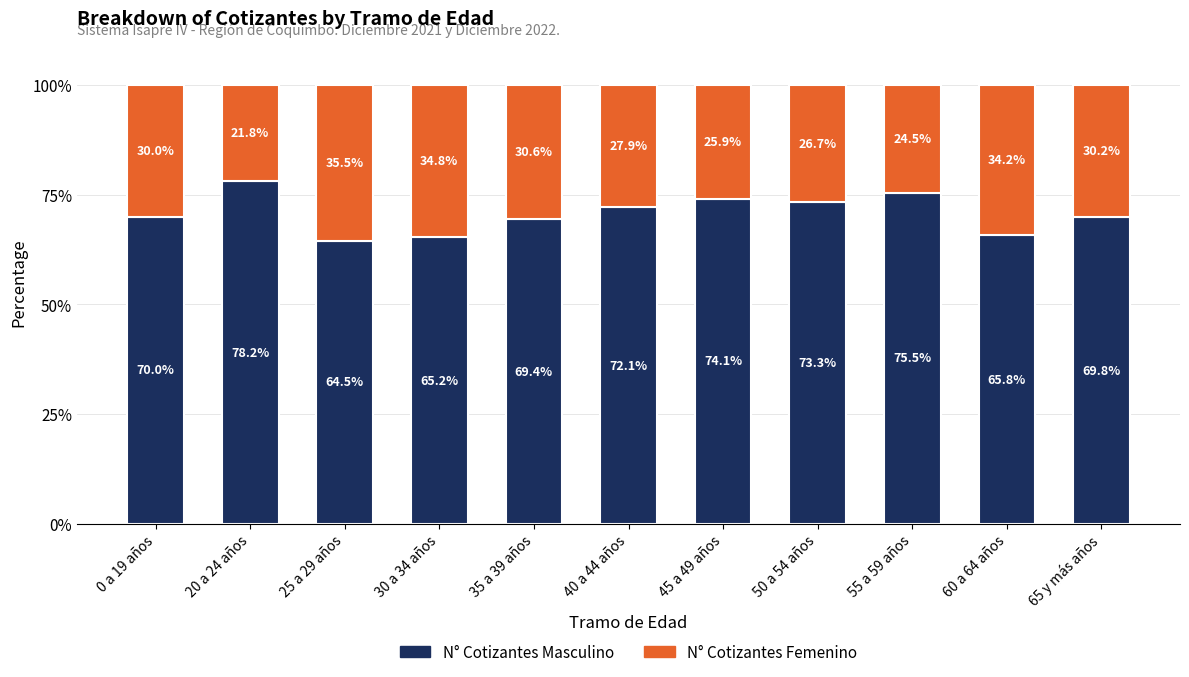

What is the lowest value of the N° Cotizantes Masculino series?

64.5